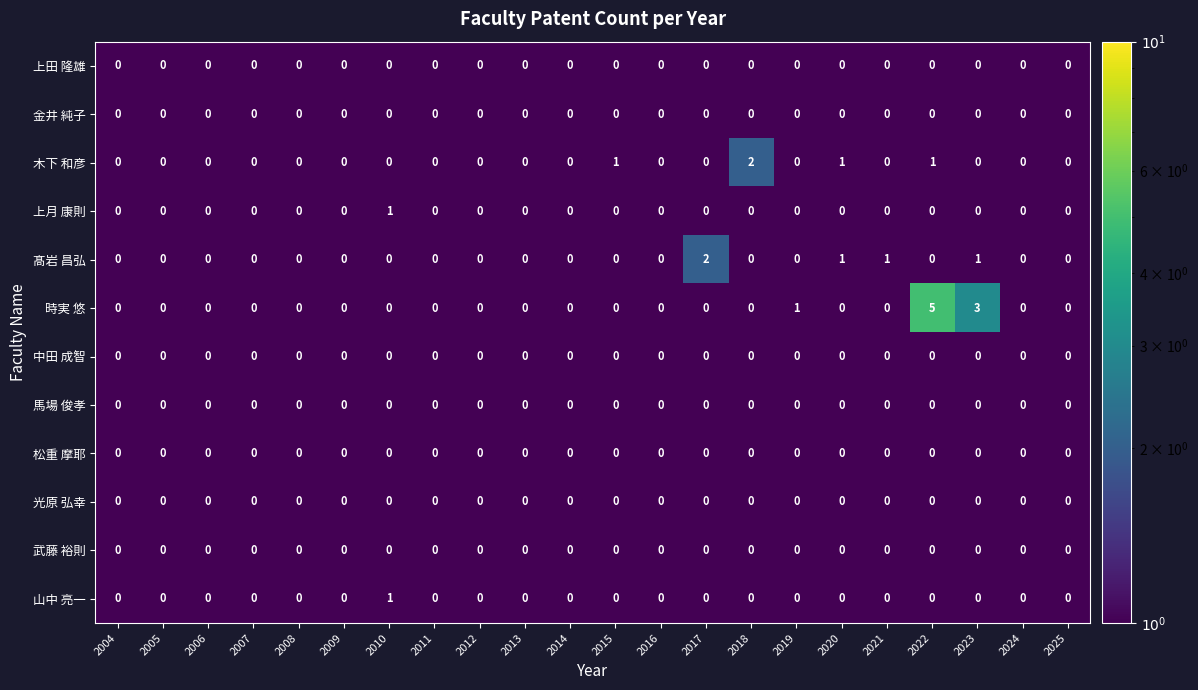

Which series has the widest spread of values?

時実 悠